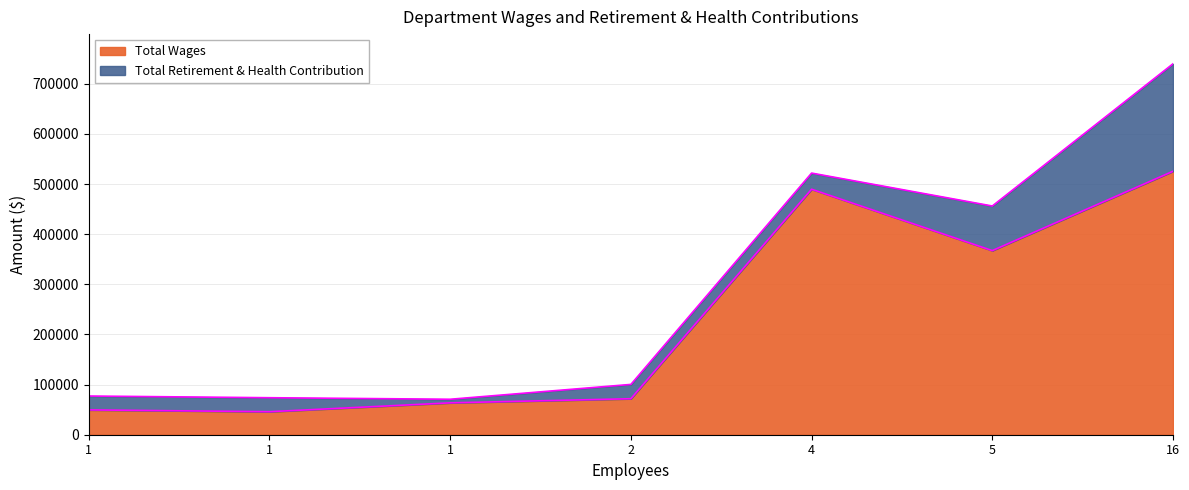

Does the chart display data point markers on the line(s)?

No